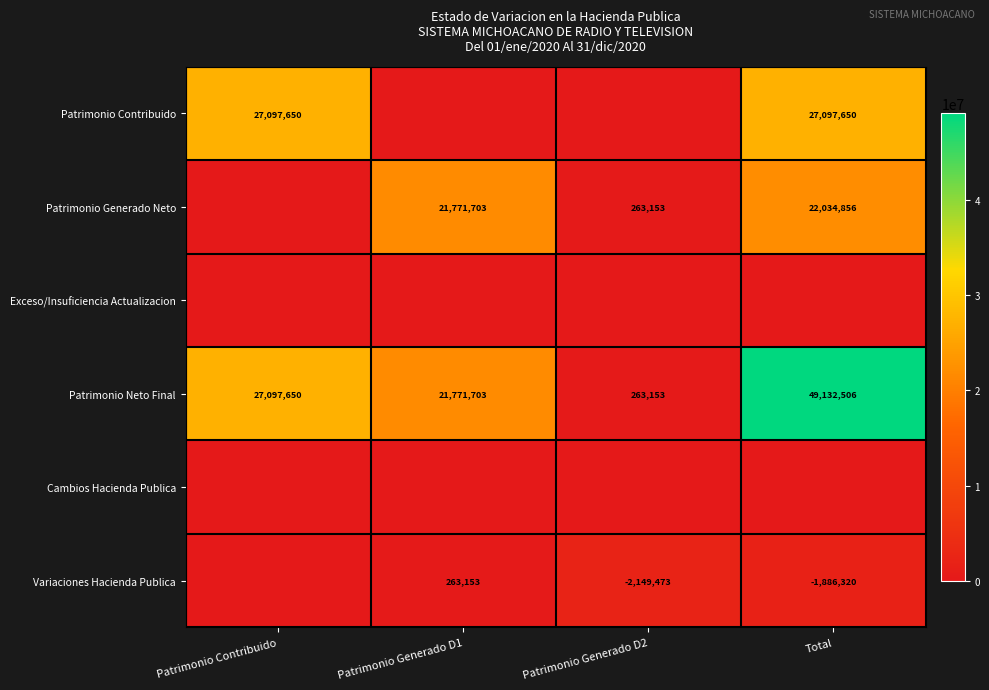

True or false: Patrimonio Generado Neto has a value of 21771703 at Patrimonio Generado D1.

True